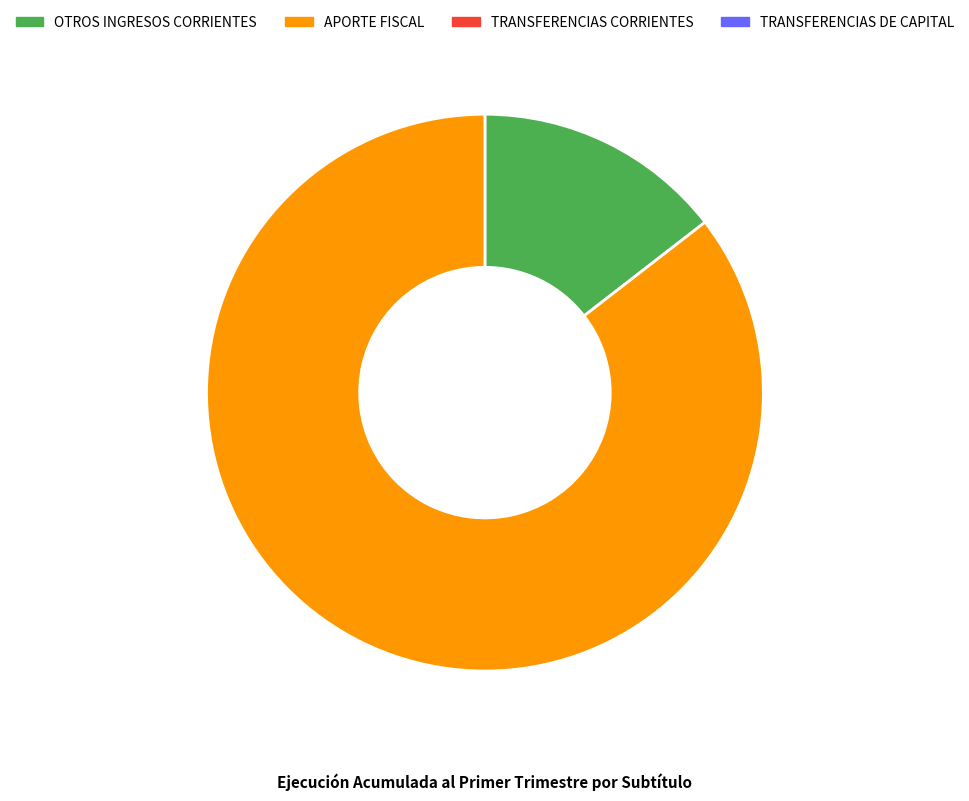

Is there any slice that represents more than half of the pie?

Yes